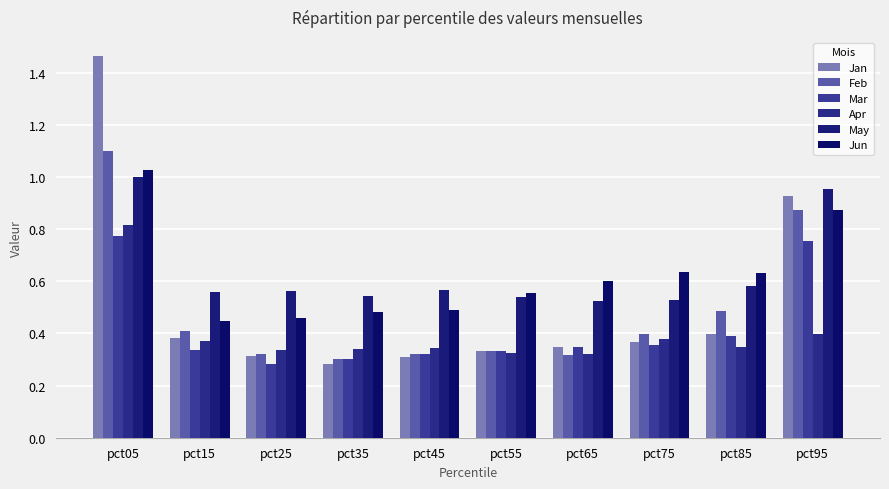

Reading left to right, what are all the values shown in this chart?

Jan: 1.5	0.4	0.3	0.3	0.3	0.3	0.3	0.4	0.4	0.9
Feb: 1.1	0.4	0.3	0.3	0.3	0.3	0.3	0.4	0.5	0.9
Mar: 0.8	0.3	0.3	0.3	0.3	0.3	0.3	0.4	0.4	0.8
Apr: 0.8	0.4	0.3	0.3	0.3	0.3	0.3	0.4	0.3	0.4
May: 1.0	0.6	0.6	0.5	0.6	0.5	0.5	0.5	0.6	1.0
Jun: 1.0	0.4	0.5	0.5	0.5	0.6	0.6	0.6	0.6	0.9